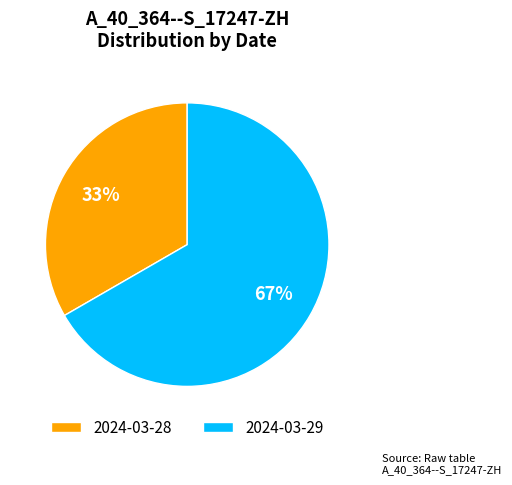

True or false: 2024-03-28 accounts for 33% of the total.

True